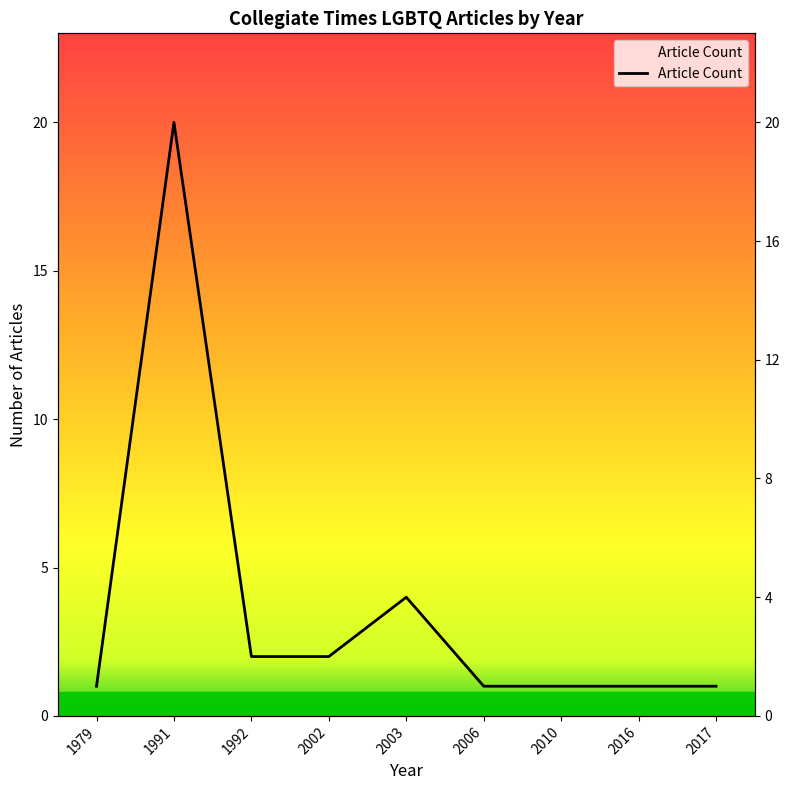

What is the sum of all values?

33